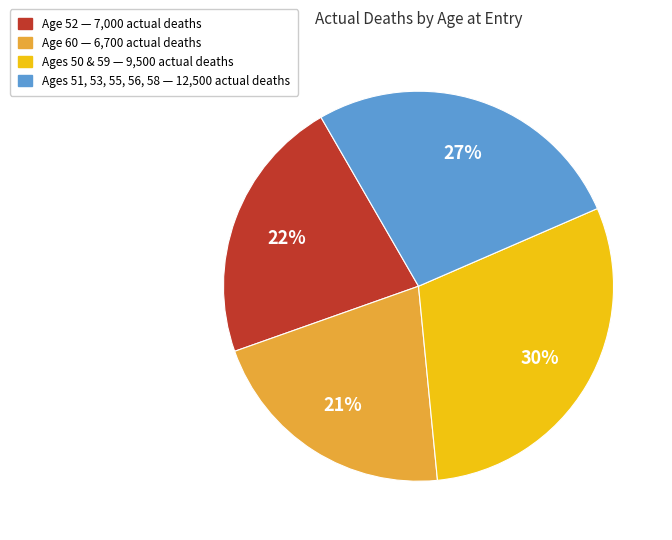

Is there a majority slice in this chart?

No